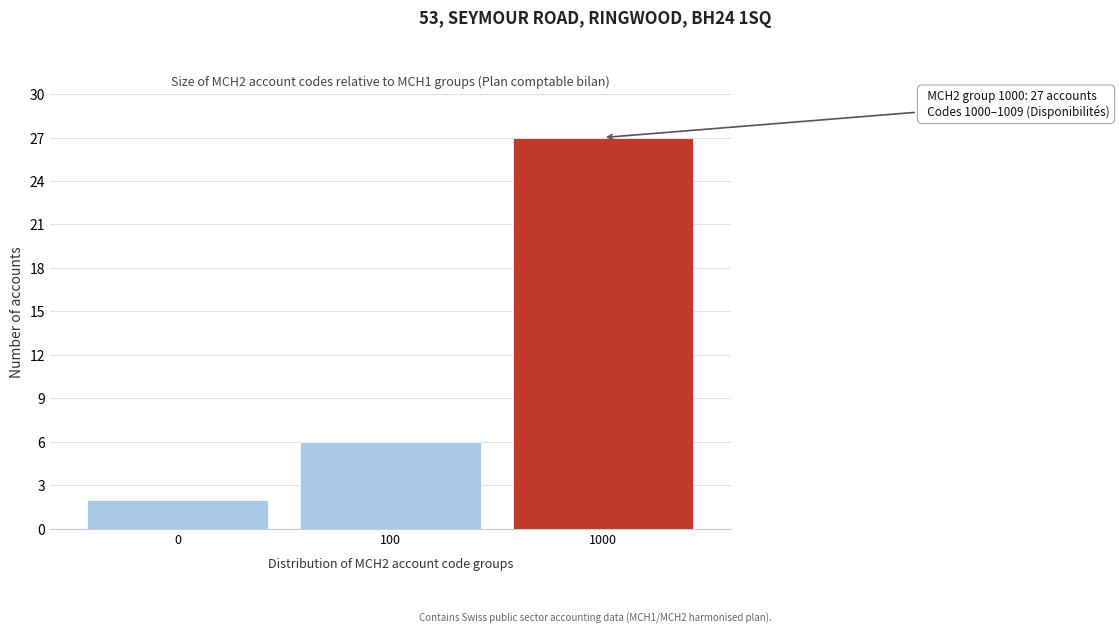

Reading left to right, extract all data points from this chart.

0=2	100=6	1000=27